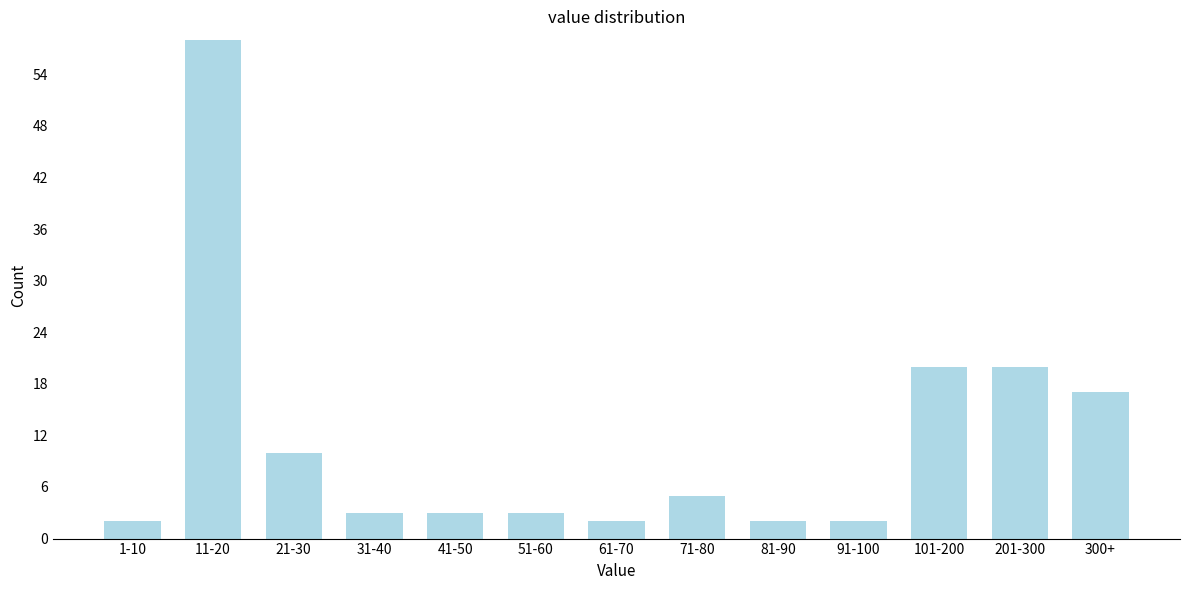

Reading left to right, list all the values displayed in this chart.

1-10=2	11-20=58	21-30=10	31-40=3	41-50=3	51-60=3	61-70=2	71-80=5	81-90=2	91-100=2	101-200=20	201-300=20	300+=17